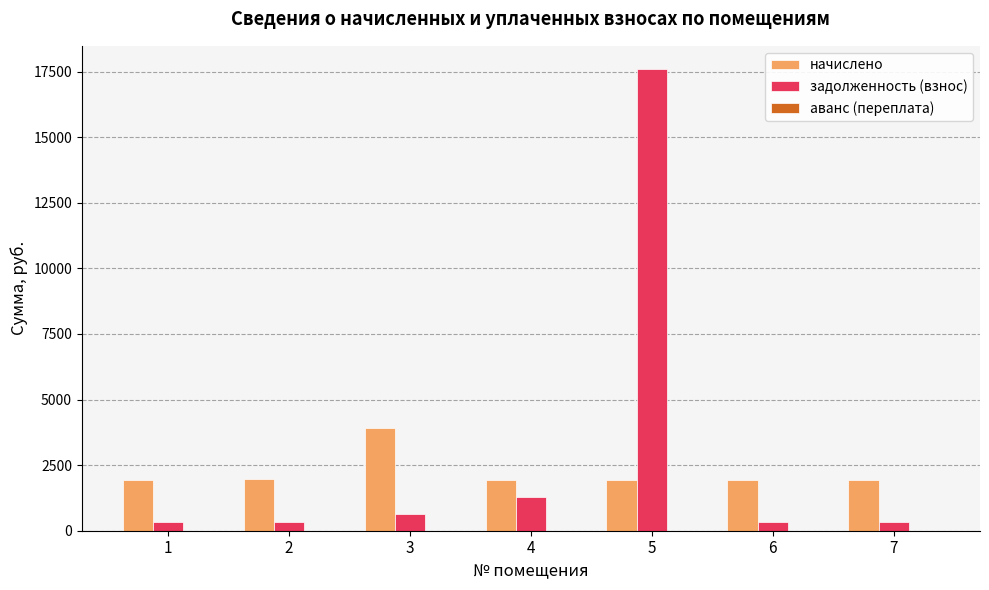

What is the difference between the maximum and minimum values in the задолженность (взнос) series?

17277.8